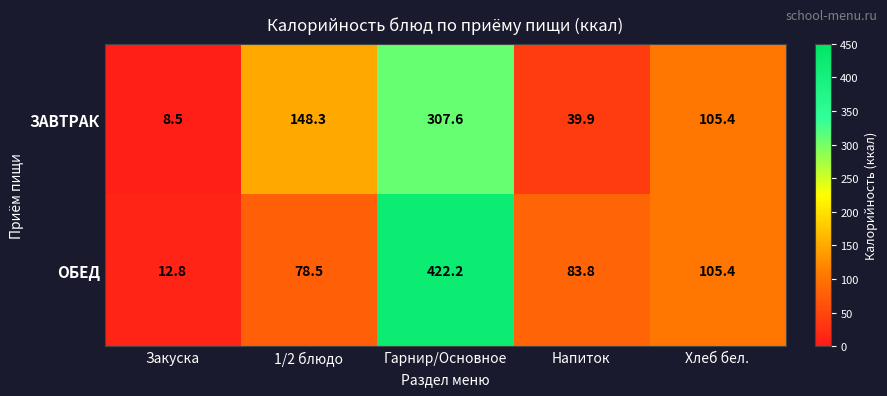

Where is ЗАВТРАК nearest to the value 158?

1/2 блюдо